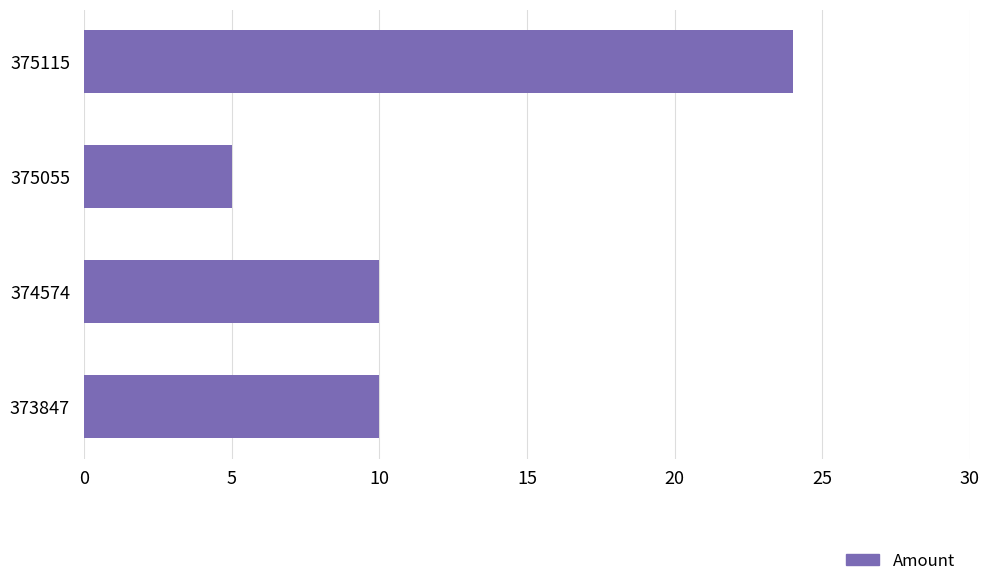

What is the change in value from 375115 to 374574?

-14